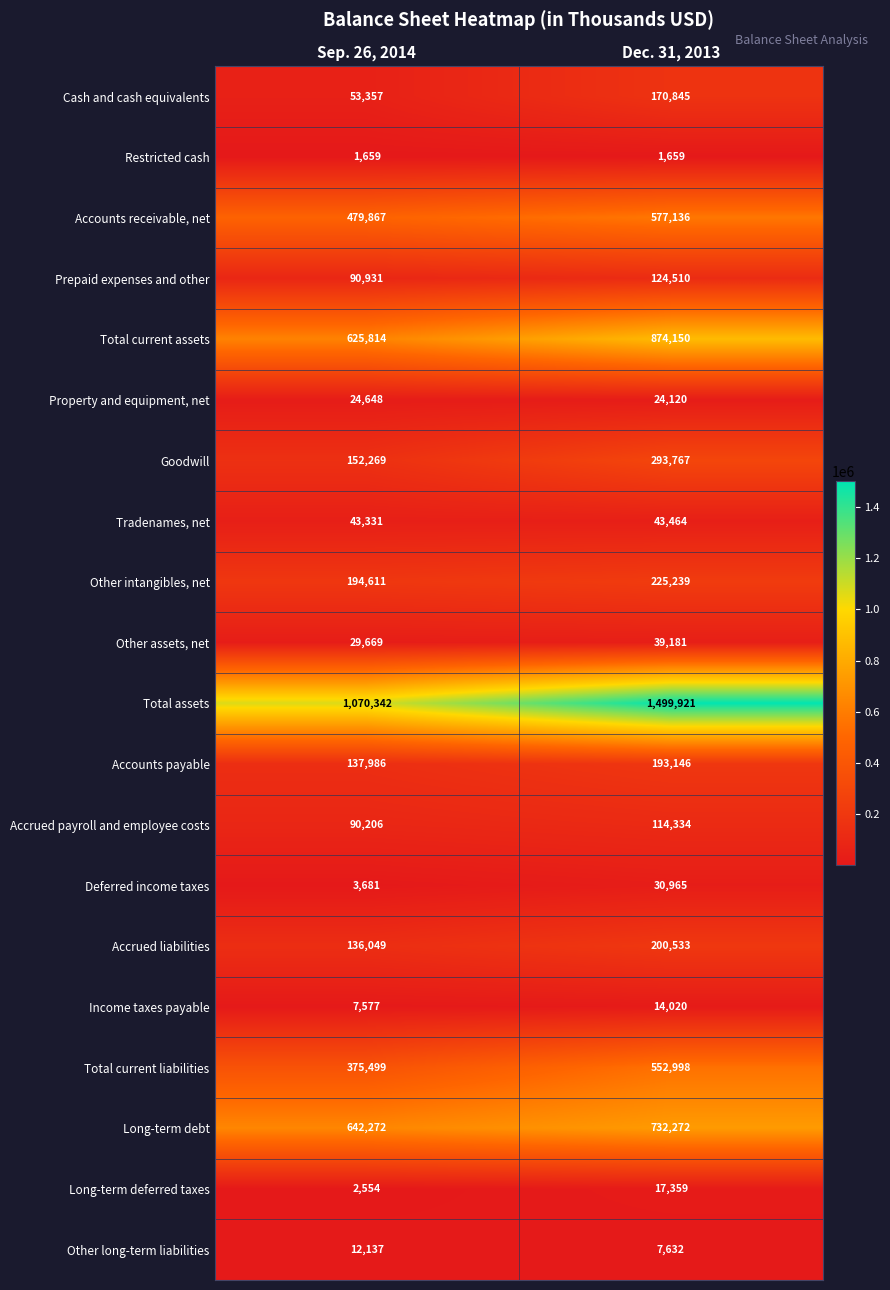

True or false: Deferred income taxes has a value of 3681 at Sep. 26, 2014.

True